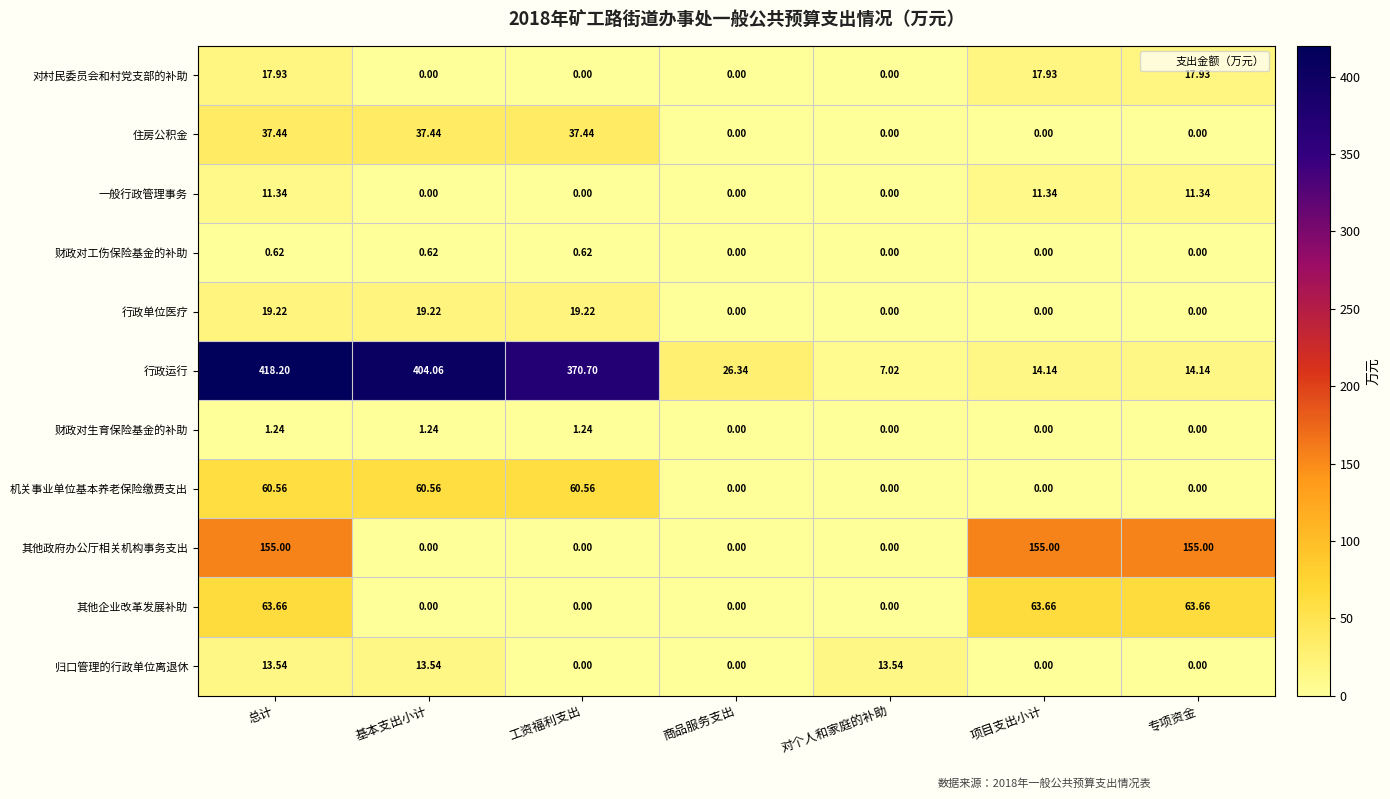

At which category is the sum across all series the highest?

总计